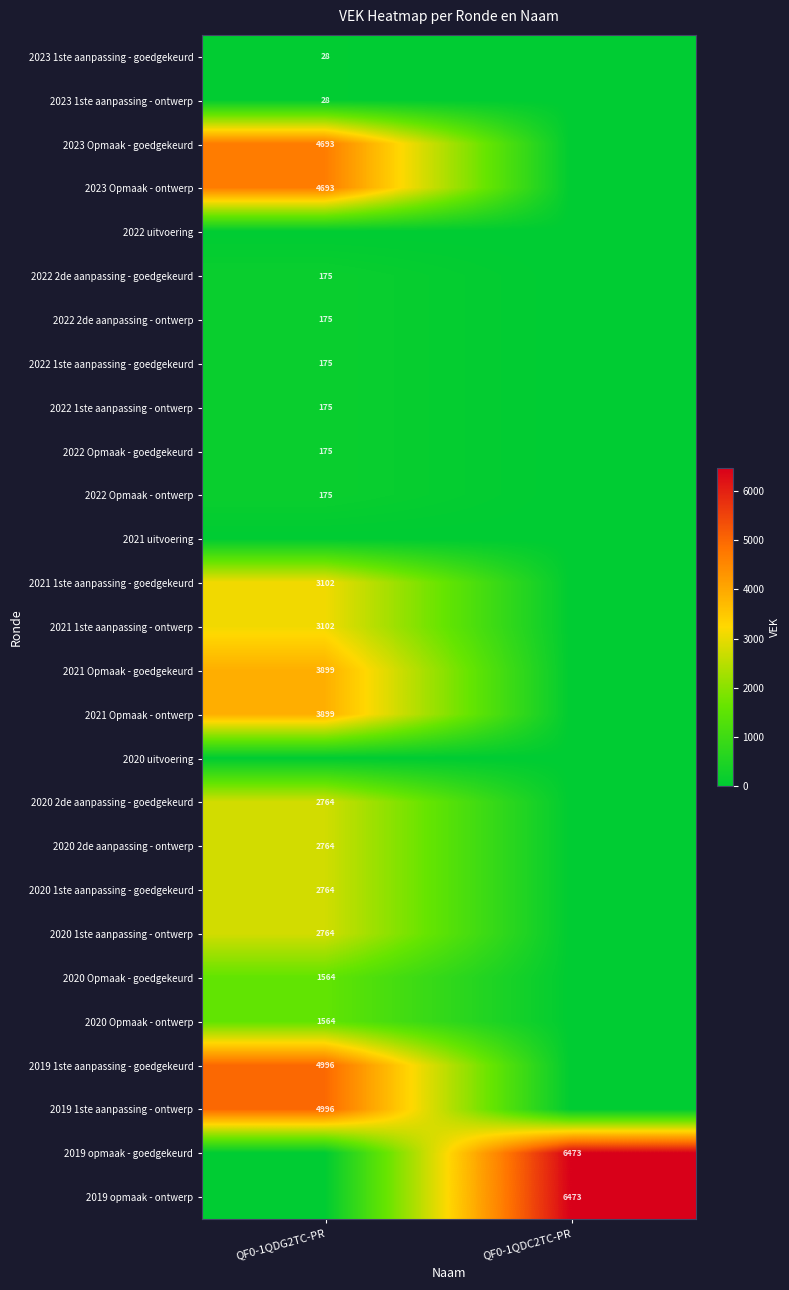

True or false: 2022 2de aanpassing - goedgekeurd has a value of 61 at QF0-1QDG2TC-PR.

False